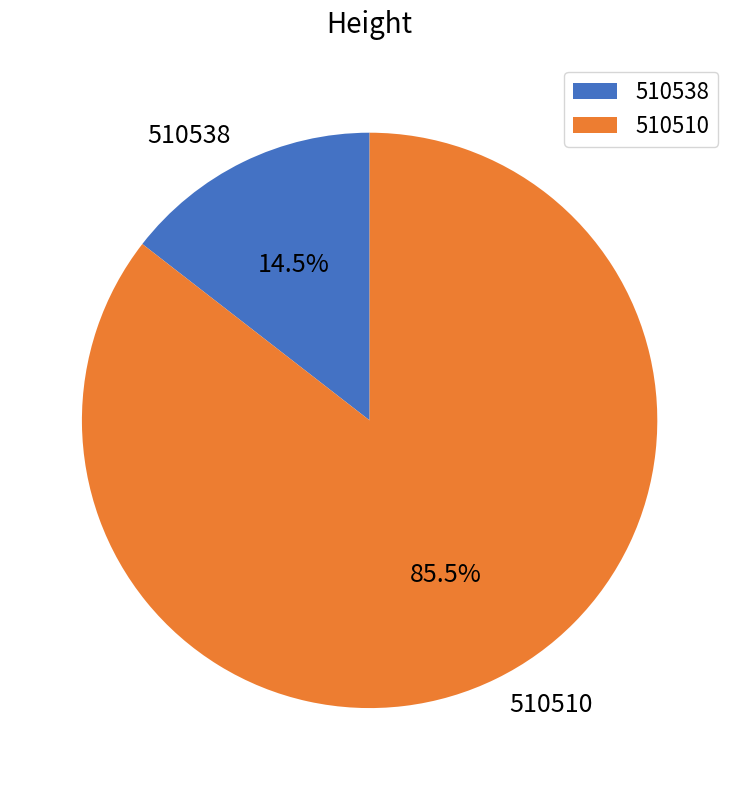

Which category has the smallest portion of the pie?

510538